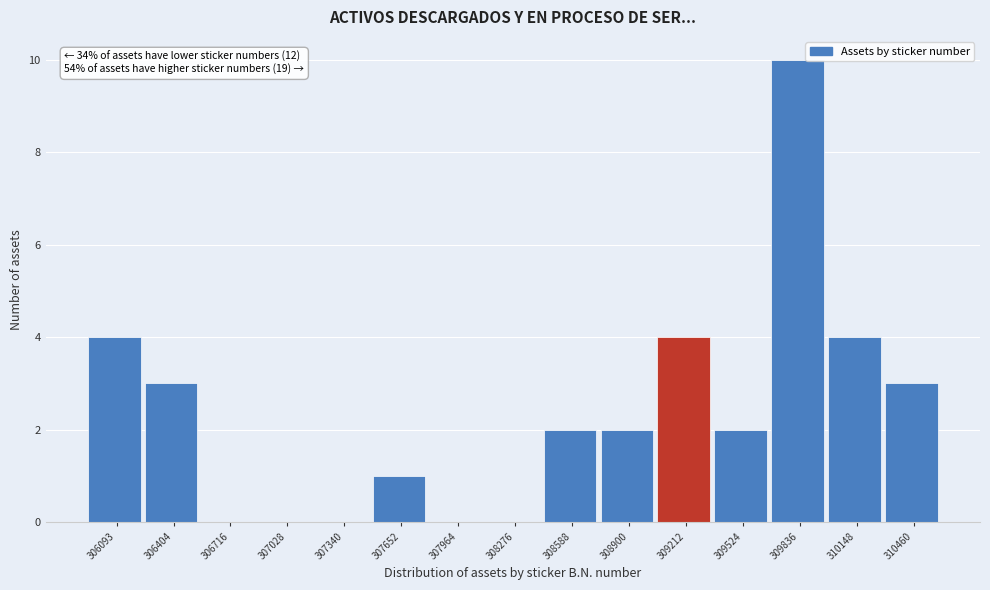

Reading left to right, what are all the values shown in this chart?

306093=4	306404=3	306716=0	307028=0	307340=0	307652=1	307964=0	308276=0	308588=2	308900=2	309212=4	309524=2	309836=10	310148=4	310460=3